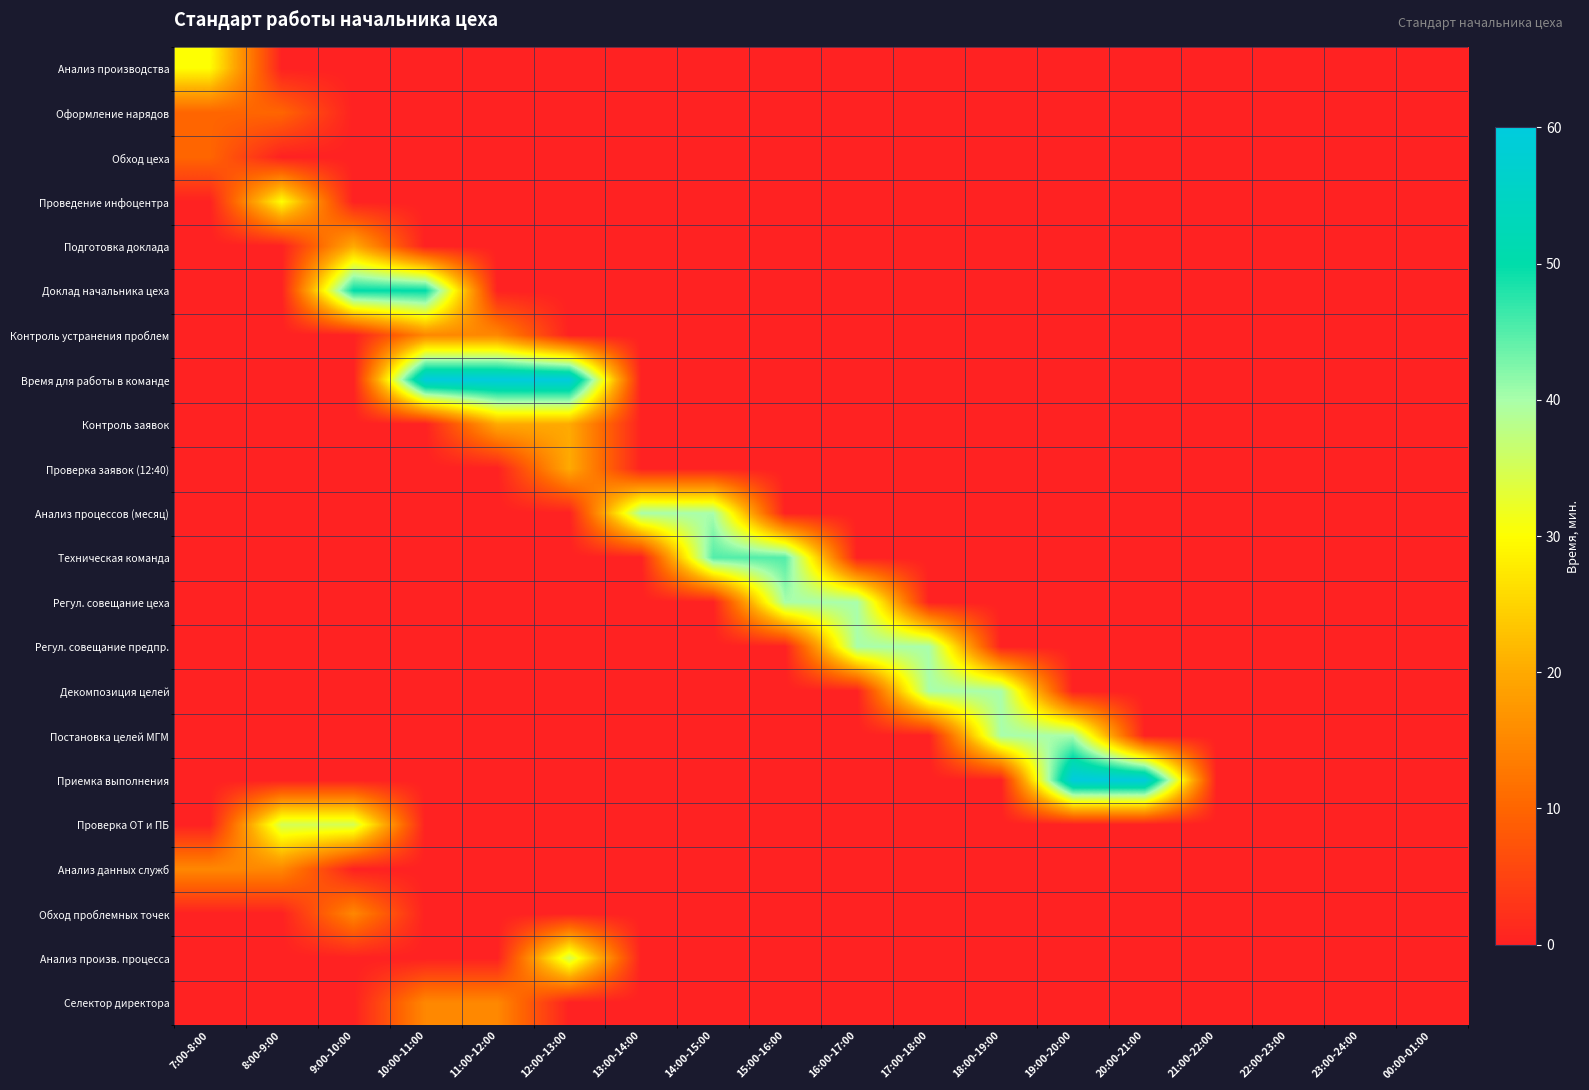

What is the spread (max minus min) of values at 11:00-12:00?

60